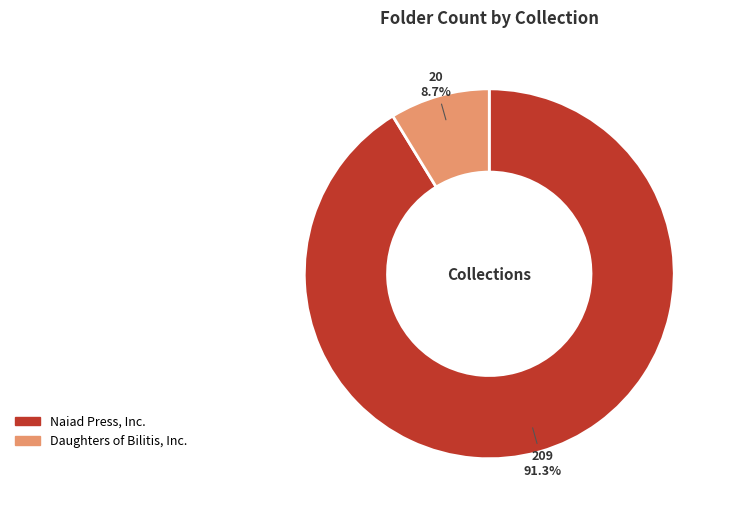

To the nearest percent, what percentage of the pie is Naiad Press, Inc.?

91%